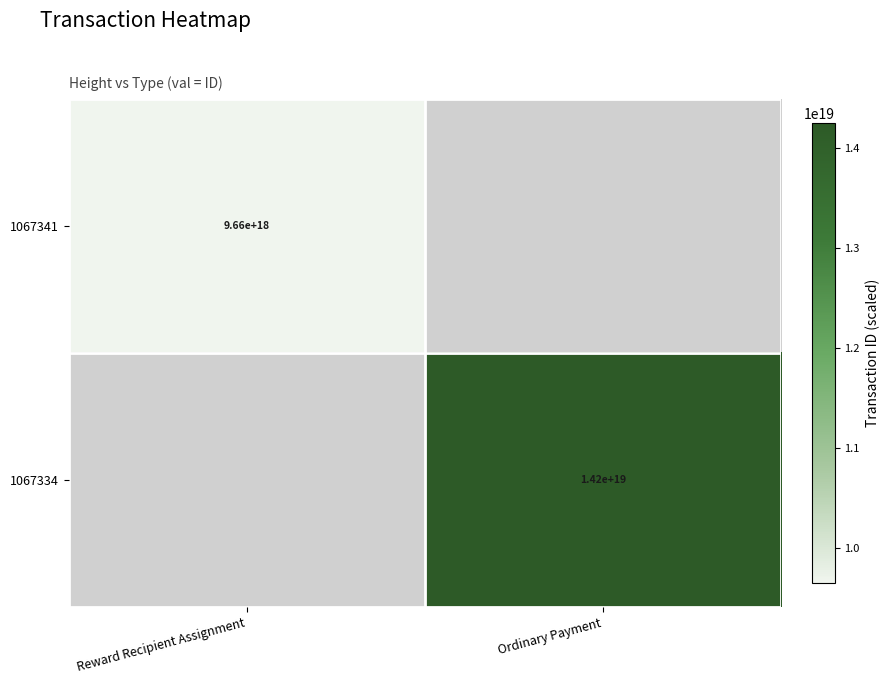

At how many categories does at least one series exceed 11207194263828977664?

1